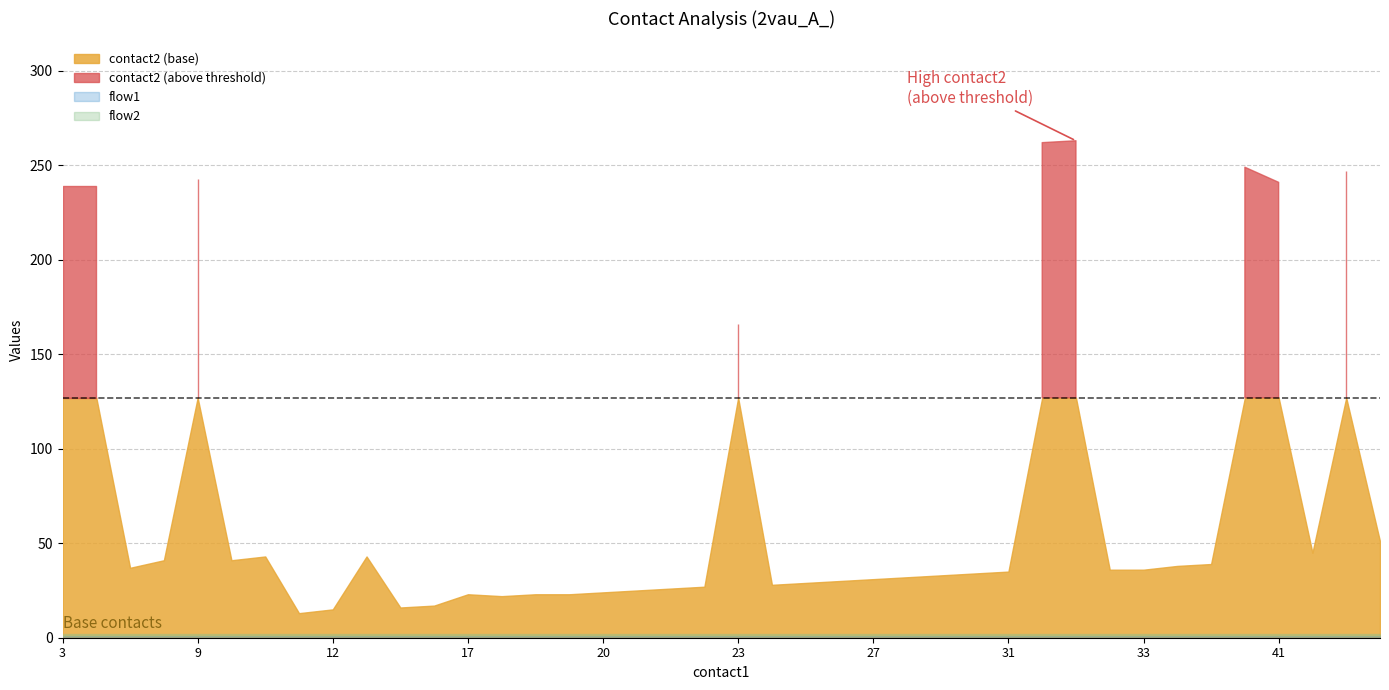

Which series has the largest total across all categories?

contact2